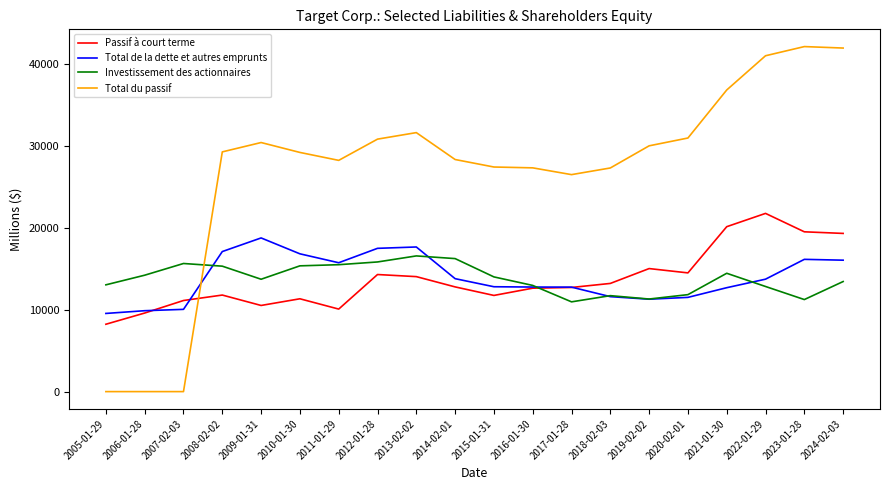

Is the value of Passif à court terme at 2006-01-28 greater than the value of Investissement des actionnaires at 2009-01-31?

No